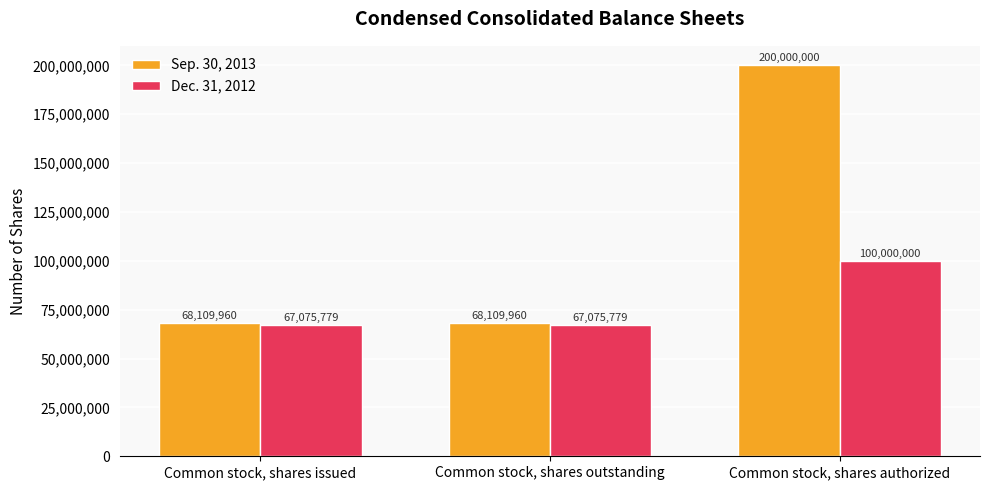

What are all the series names shown in the legend?

Sep. 30, 2013, Dec. 31, 2012